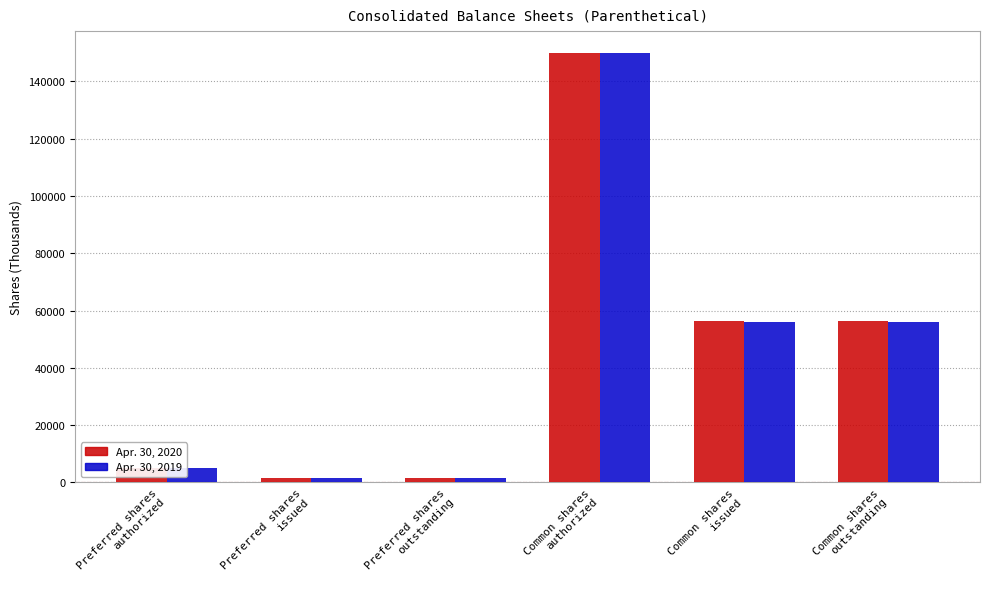

What is the maximum value shown in the chart?

150000